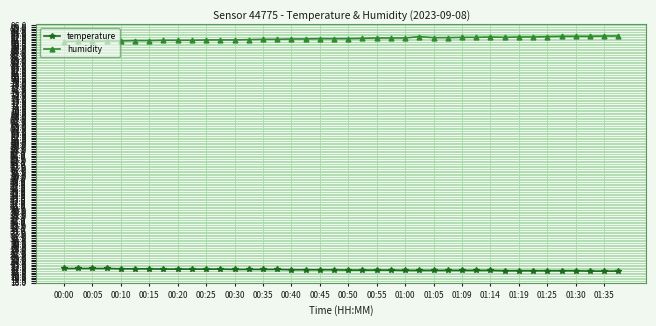

What is the difference between the maximum and minimum values in the humidity series?

1.7